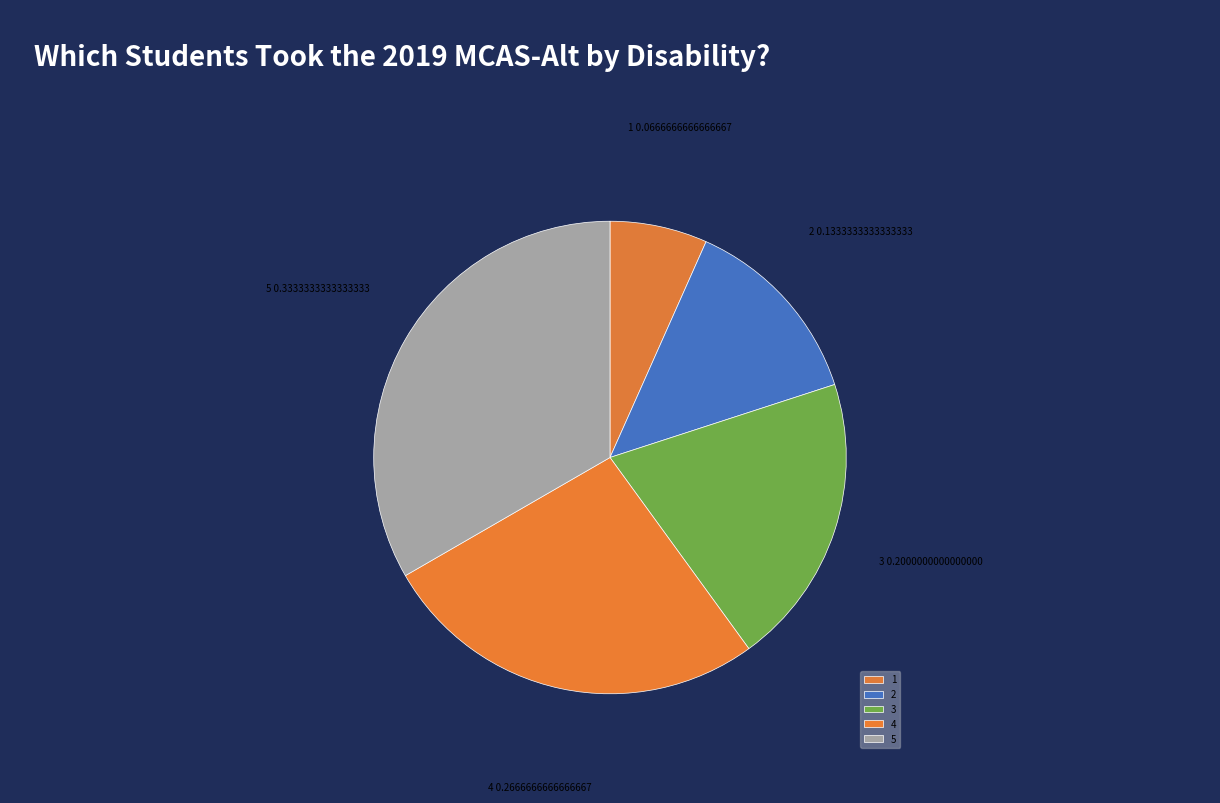

Rank the categories by value from lowest to highest.

1, 2, 3, 4, 5